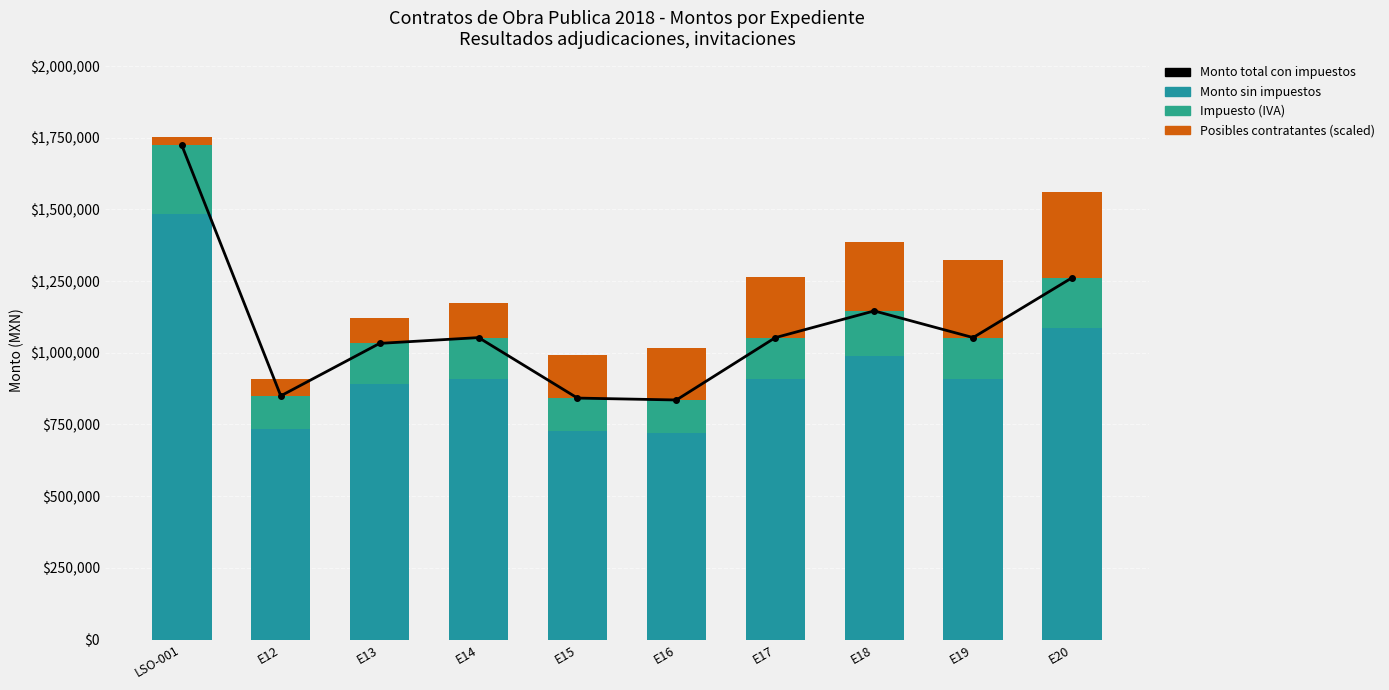

What is the label of the 2nd bar from the left?

E12